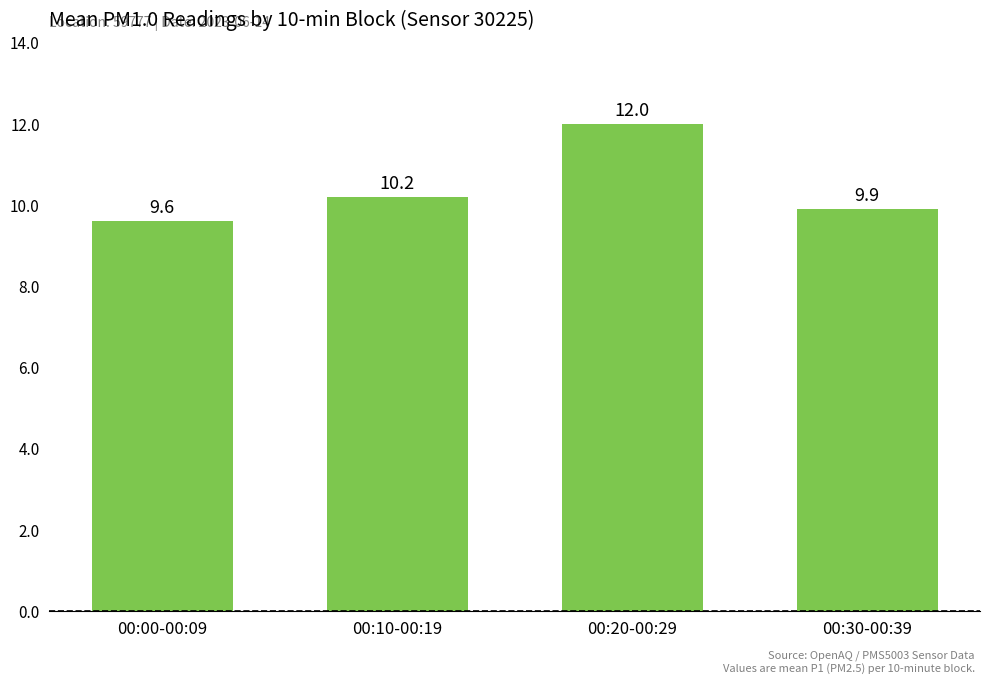

What is the greatest value displayed?

12.0